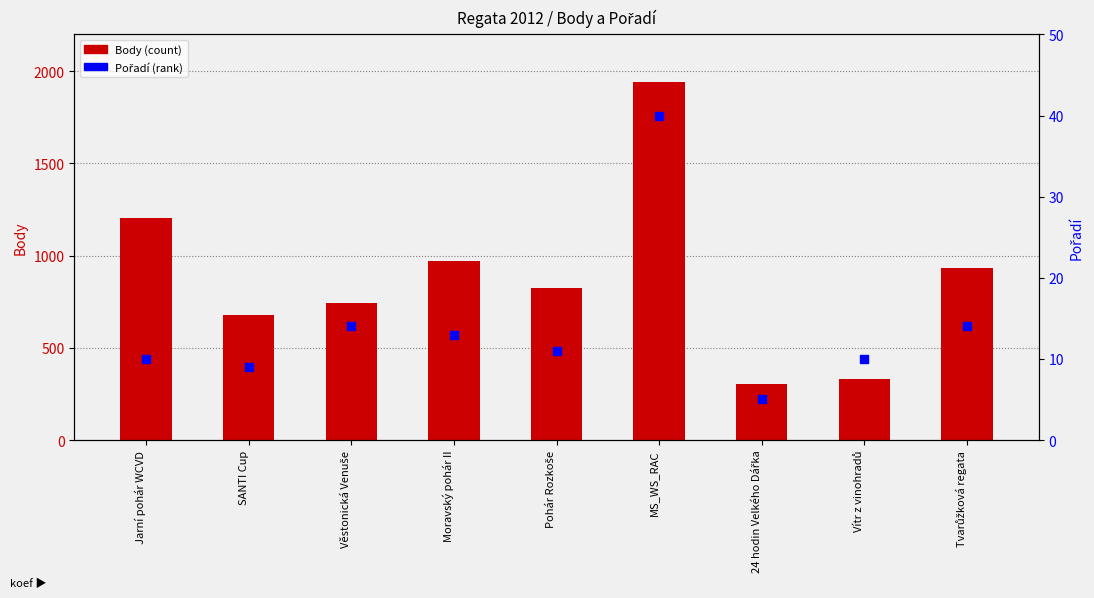

Which series has the widest spread of Y values?

Body